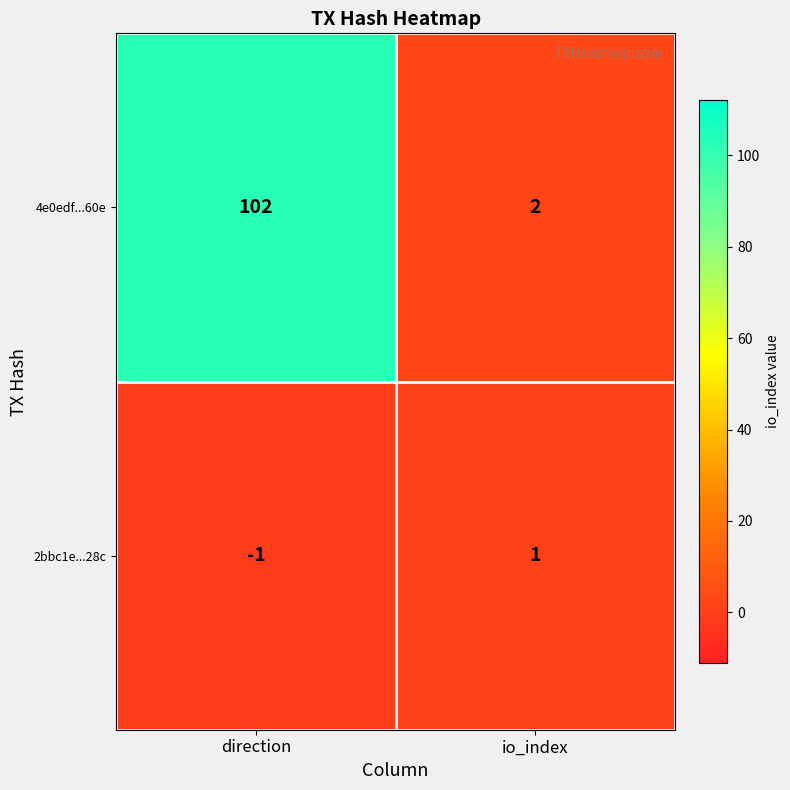

What is the total value across all series at direction?

101